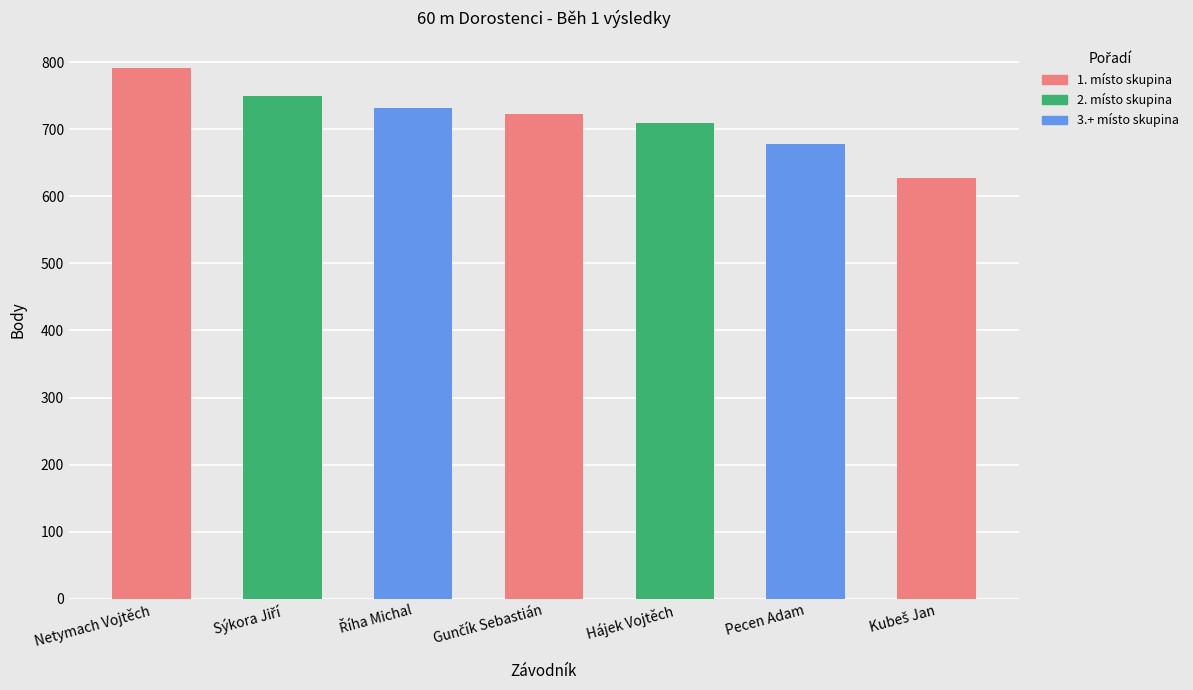

Reading left to right, transcribe all the data shown in this chart.

Netymach Vojtěch=792	Sýkora Jiří=749	Říha Michal=732	Gunčík Sebastián=723	Hájek Vojtěch=710	Pecen Adam=678	Kubeš Jan=628